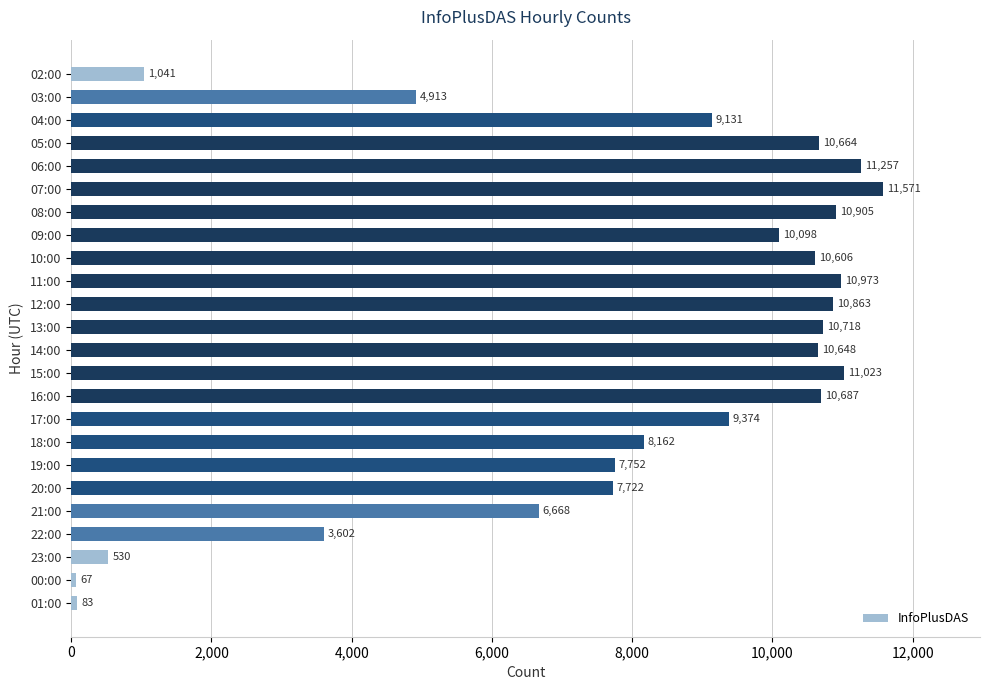

How many data points are less than 10098?

12